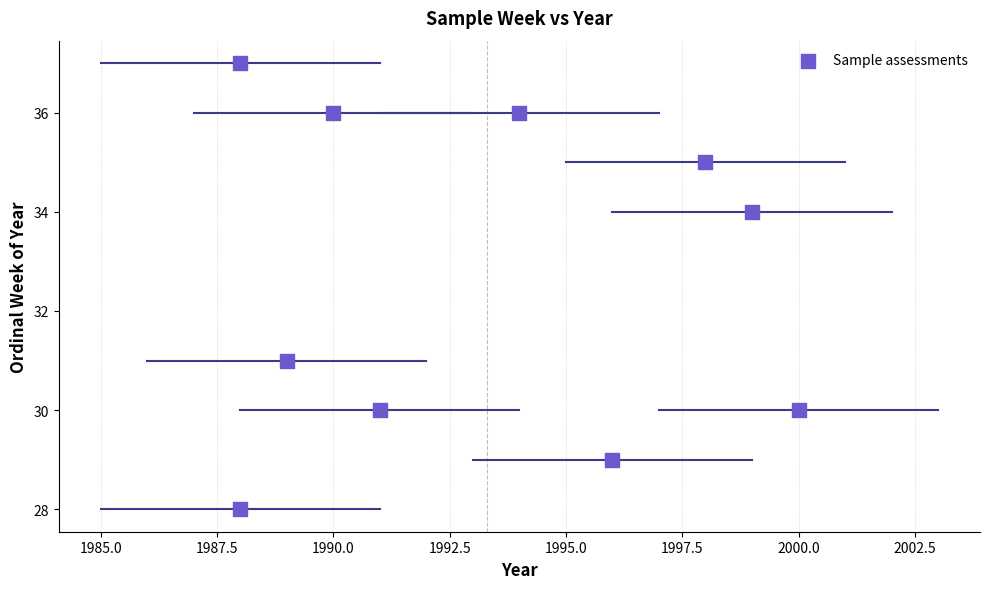

What Y value in the scatter plot is closest to 32?

31